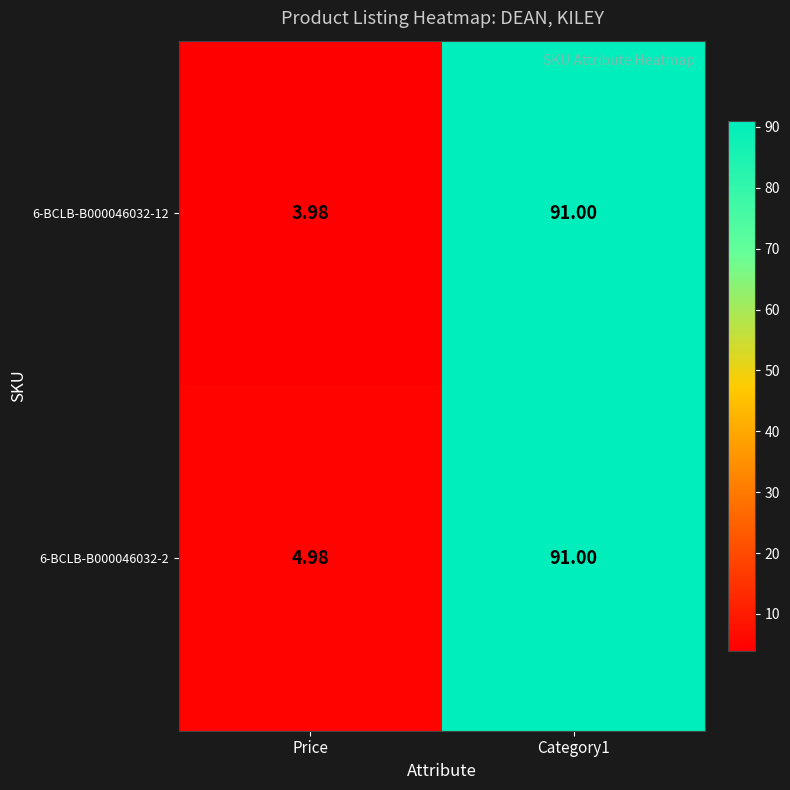

Which series has the largest total across all categories?

6-BCLB-B000046032-2